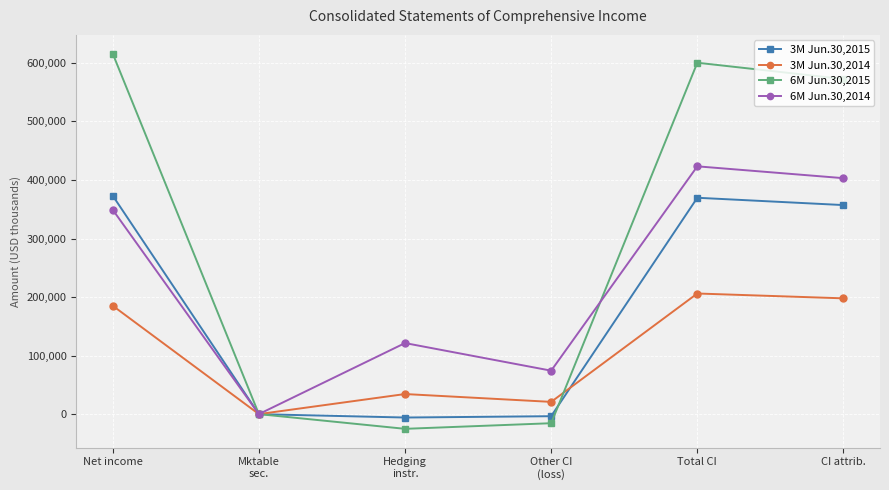

Rank the series by their maximum value, from highest to lowest.

6M Jun.30,2015, 6M Jun.30,2014, 3M Jun.30,2015, 3M Jun.30,2014